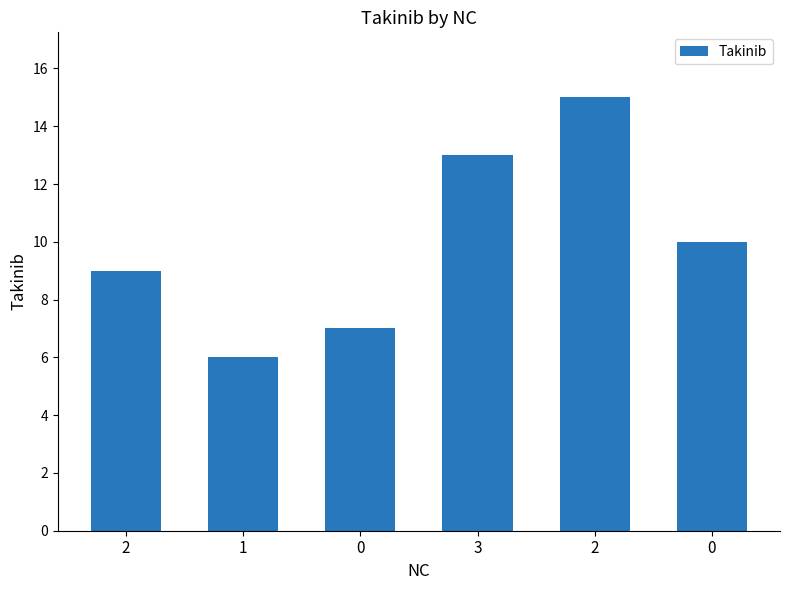

How many values are between 7 and 13?

4